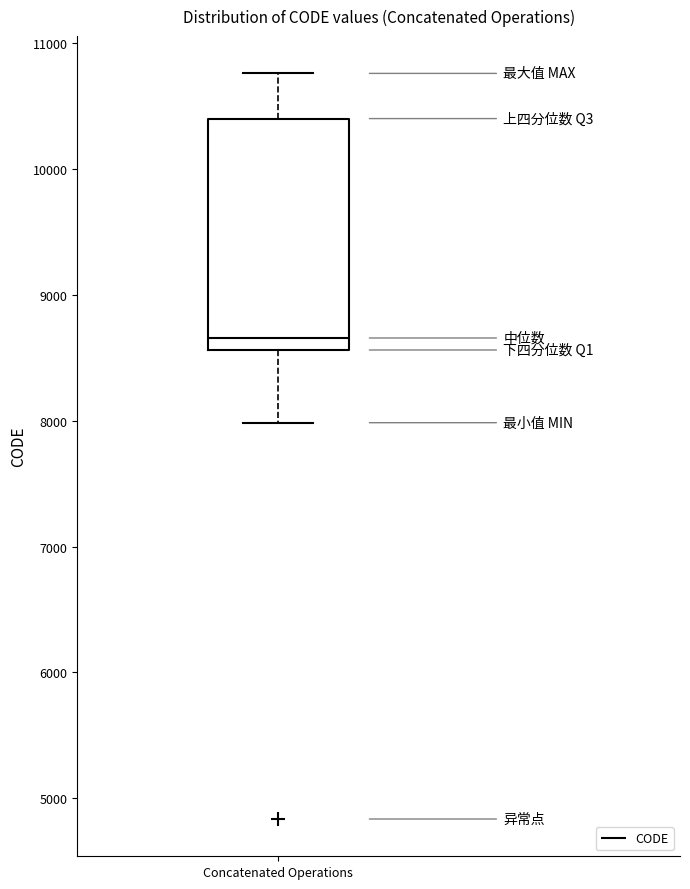

Transcribe this box plot: give where the median line is, the range the box spans, and where the two whiskers end, as read against the y-axis. The values are not printed on the chart, so give them approximately, as read against the axis.

median 8700, box 8600 to 10400, whiskers 8000 to 10800